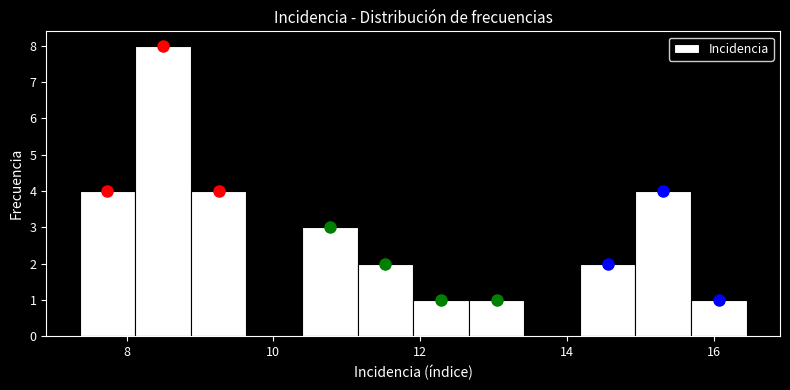

Around what value on the x-axis is the tallest bar? Give the approximate position of its centre, as read against the axis.

8.4